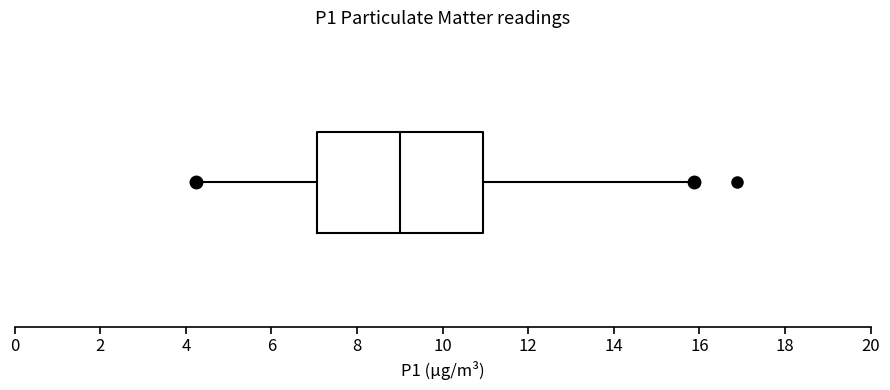

Transcribe this box plot: give where the median line is, the range the box spans, and where the two whiskers end, as read against the x-axis. The values are not printed on the chart, so give them approximately, as read against the axis.

median 9.0, box 7.0 to 11.0, whiskers 4.2 to 15.8